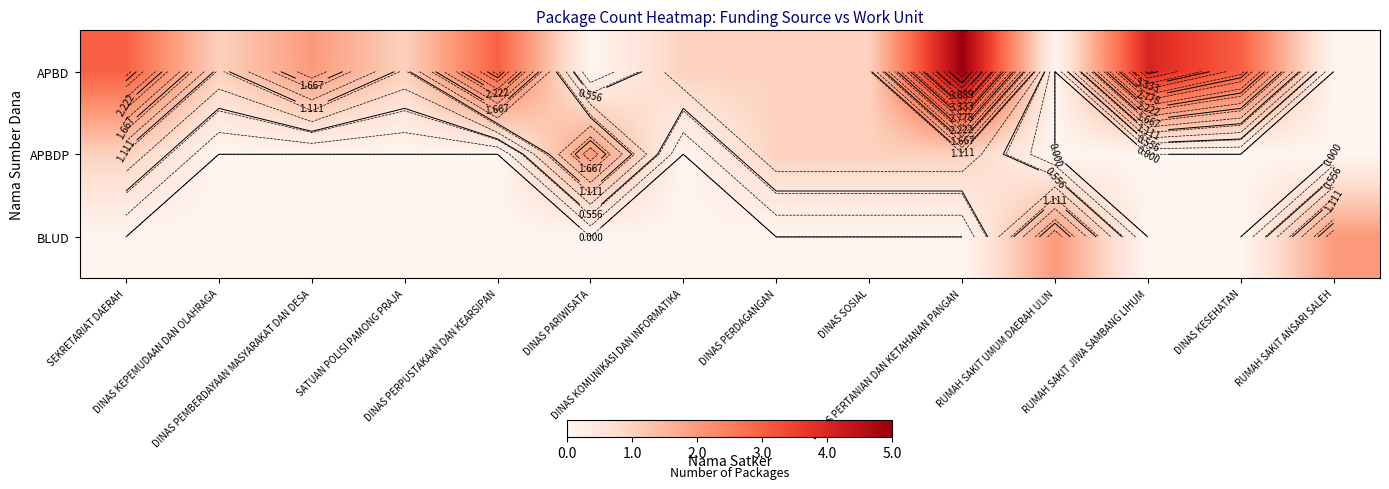

How many data points in APBD are less than 1?

3